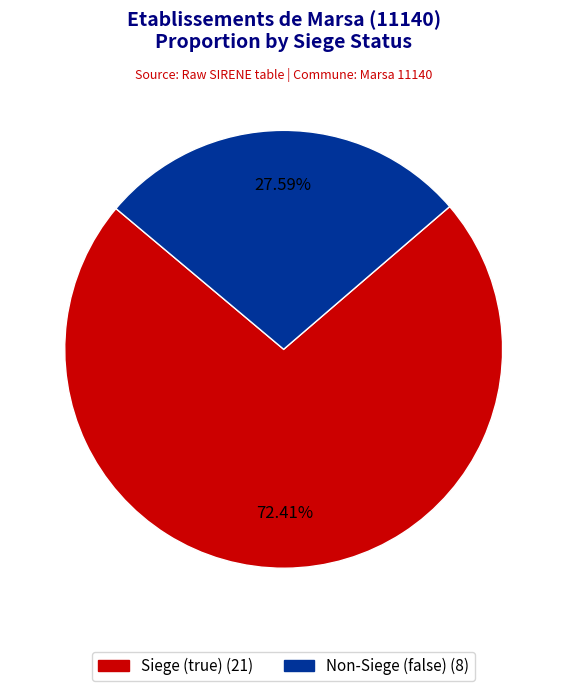

Does any single category account for the majority?

Yes